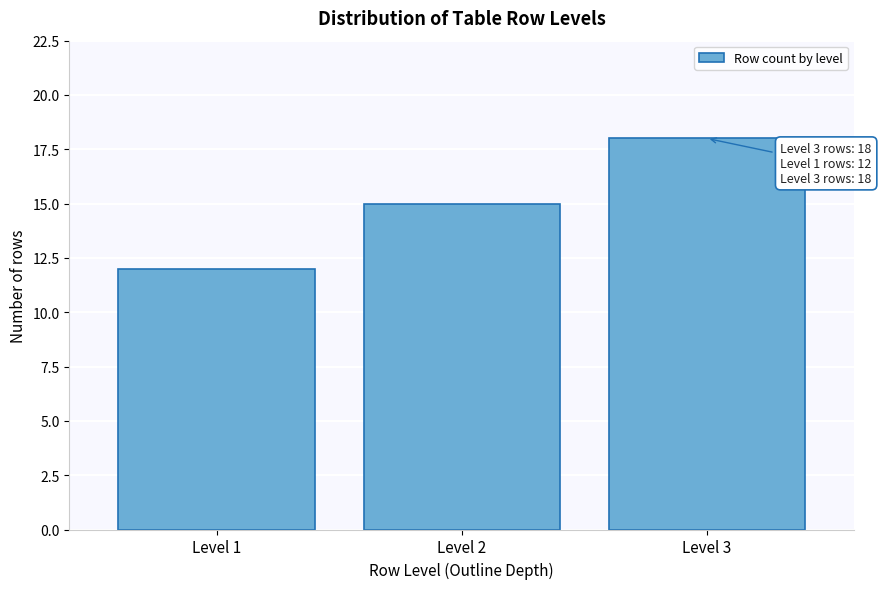

Reading left to right, transcribe all the data shown in this chart.

Level 1=12	Level 2=15	Level 3=18